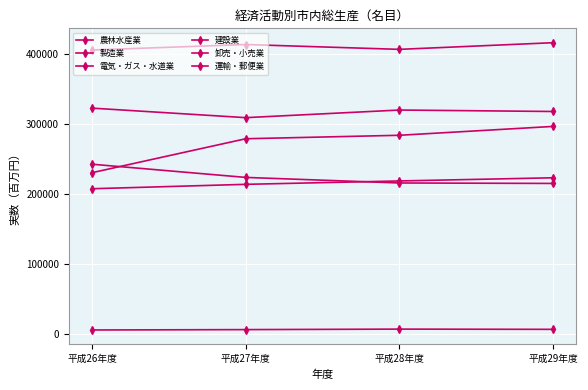

Reading left to right, transcribe all the data shown in this chart.

農林水産業: 平成26年度=5640.8	平成27年度=6171.9	平成28年度=6889.2	平成29年度=6551.7
製造業: 平成26年度=322400.0	平成27年度=308800.0	平成28年度=319682.0	平成29年度=317595.0
電気・ガス・水道業: 平成26年度=242321.3	平成27年度=223475.2	平成28年度=215542.8	平成29年度=214868.6
建設業: 平成26年度=230208.0	平成27年度=278677.0	平成28年度=283638.0	平成29年度=296293.0
卸売・小売業: 平成26年度=405375.0	平成27年度=413222.9	平成28年度=406315.7	平成29年度=415822.2
運輸・郵便業: 平成26年度=207306.0	平成27年度=213590.0	平成28年度=218433.0	平成29年度=222956.0